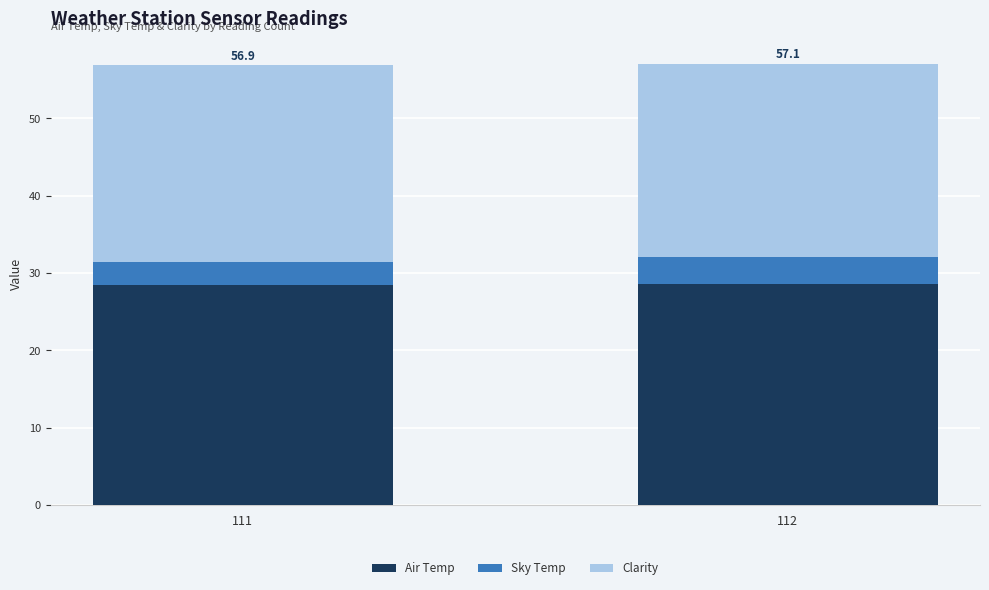

What is the sum of the Air Temp values at 111 and 112?

57.0